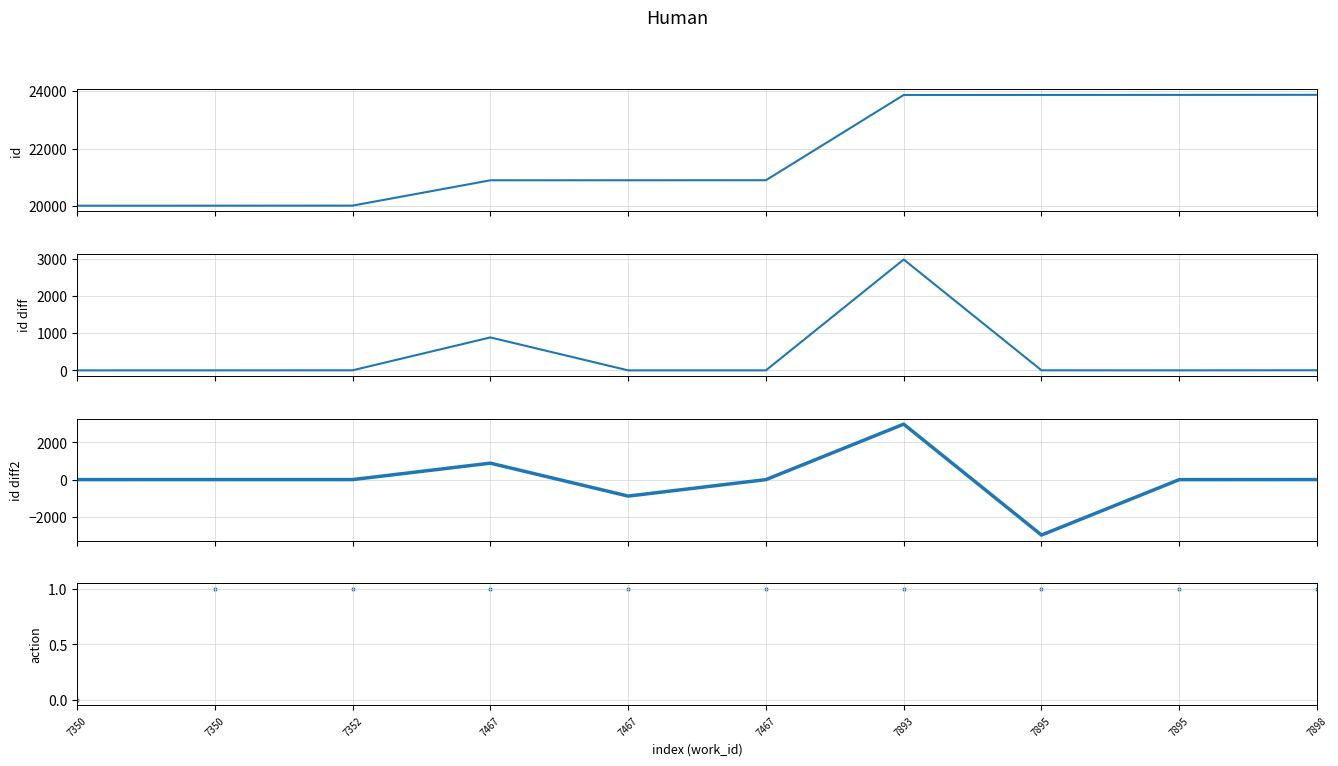

What are all the series names shown in the legend?

id, id diff, id diff2, action